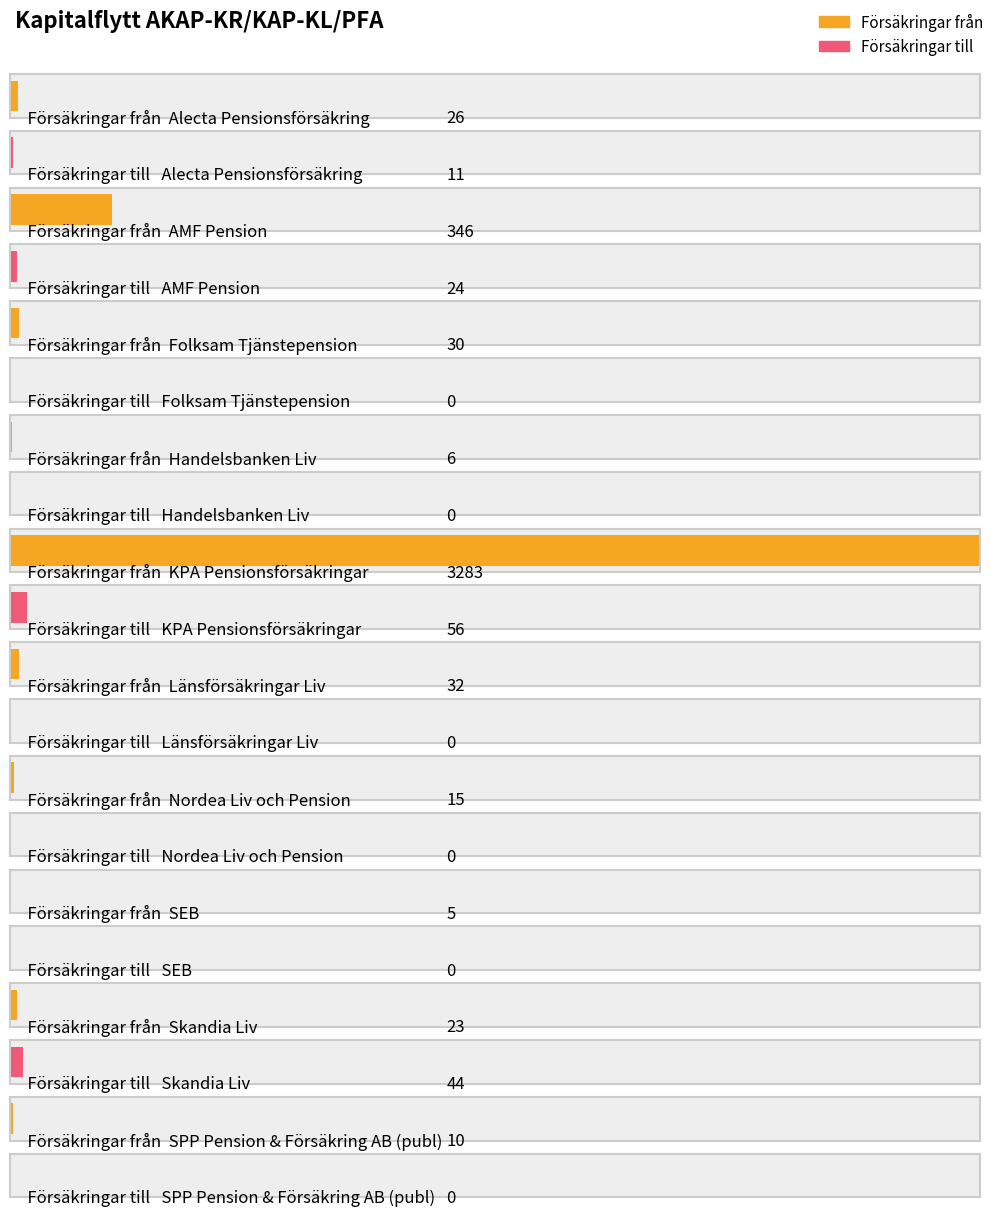

How many bars are there in each group?

2